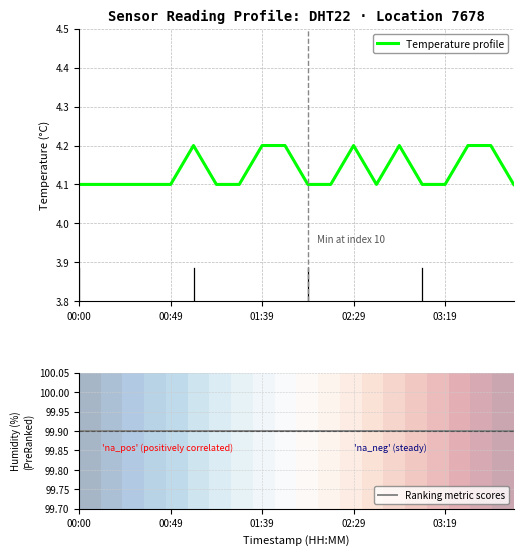

True or false: Temperature profile has a value of 5.5 at 02:29.

False